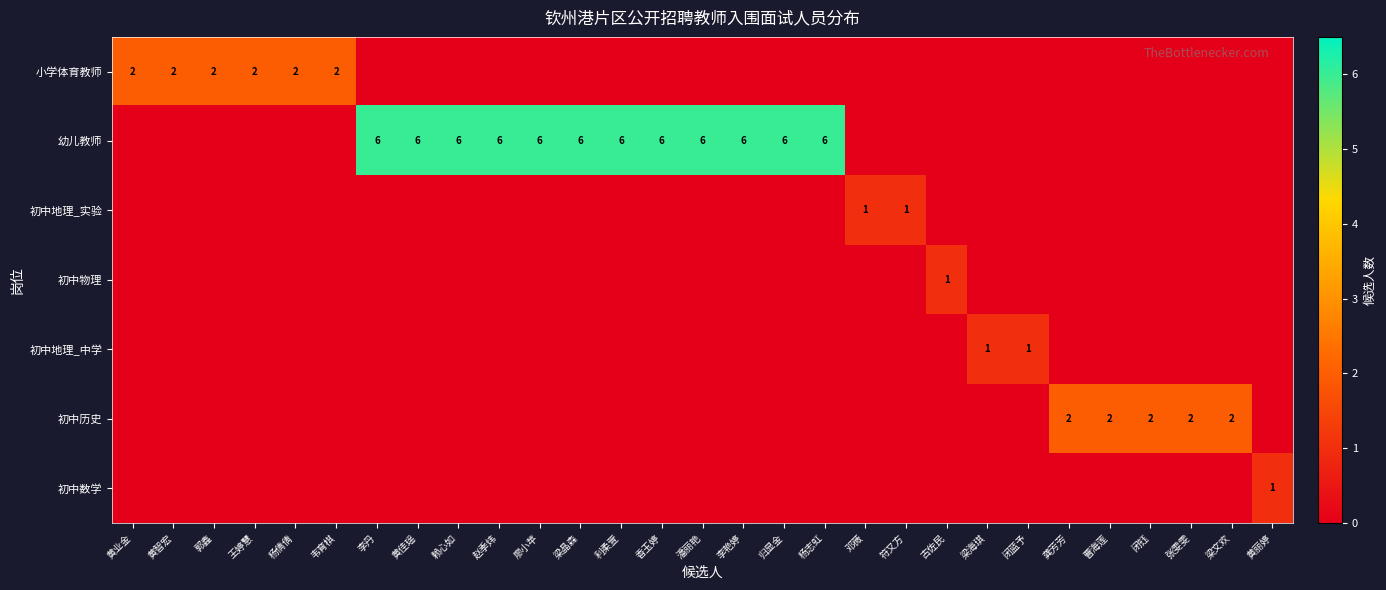

The value of 幼儿教师 at 梁晶森 is 6. True or false?

True